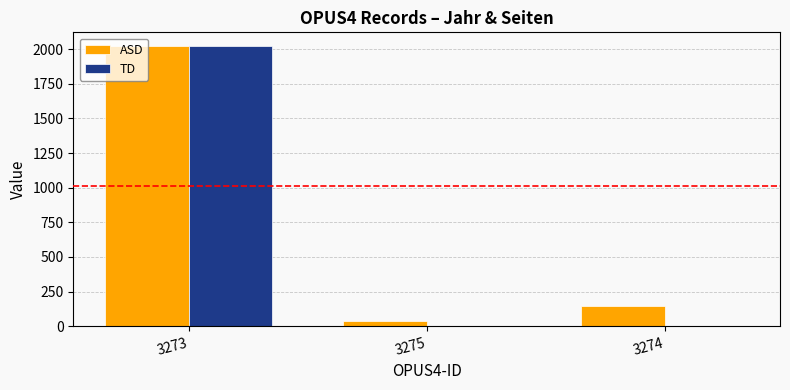

What is the sum of all ASD values?

2205